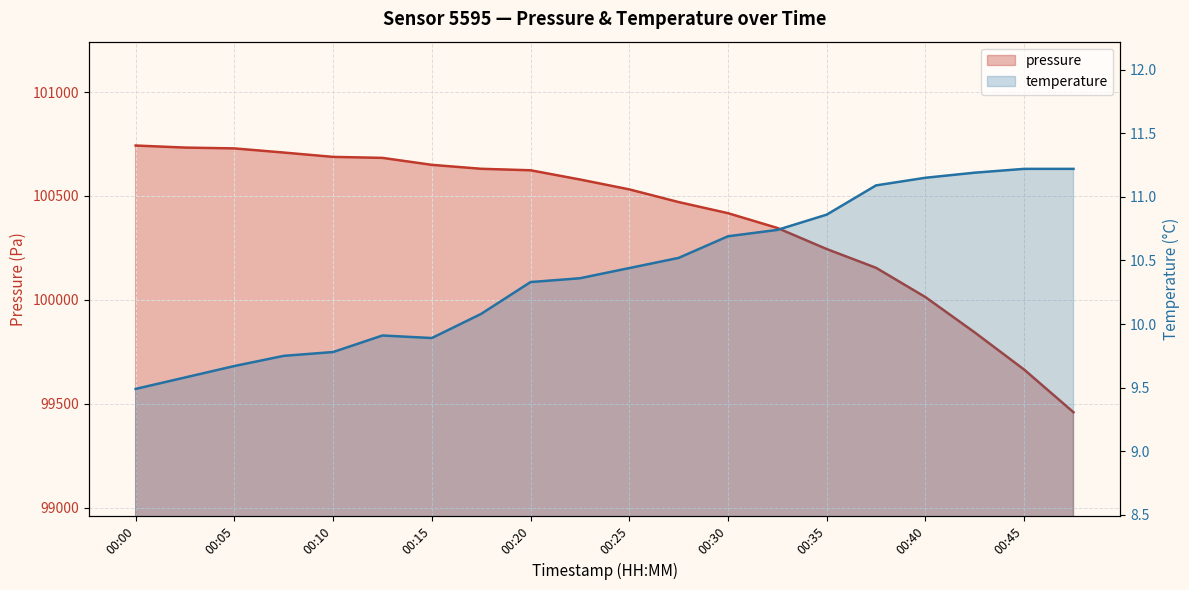

What are all the series names shown in the legend?

pressure, temperature